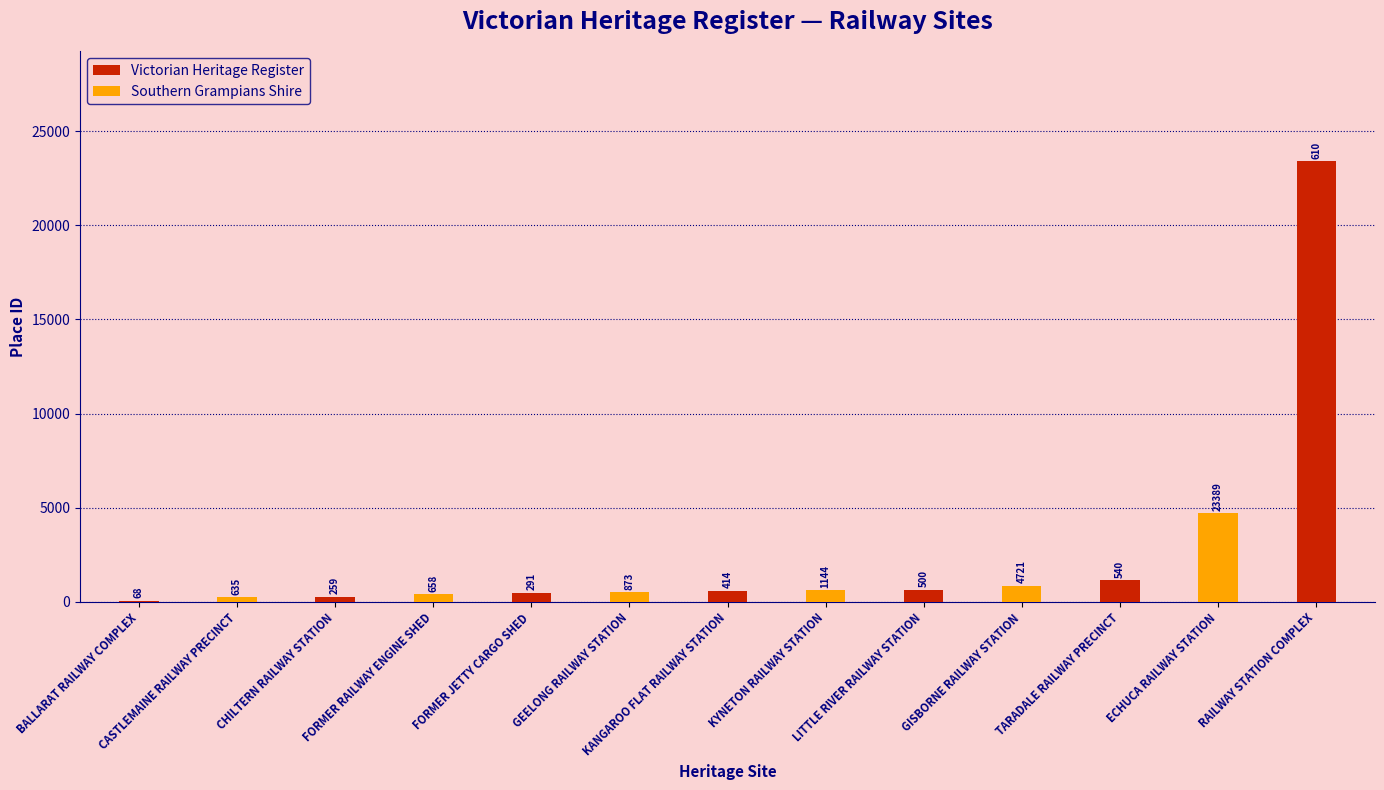

At which label is Victorian Heritage Register closest to 11728?

TARADALE RAILWAY PRECINCT